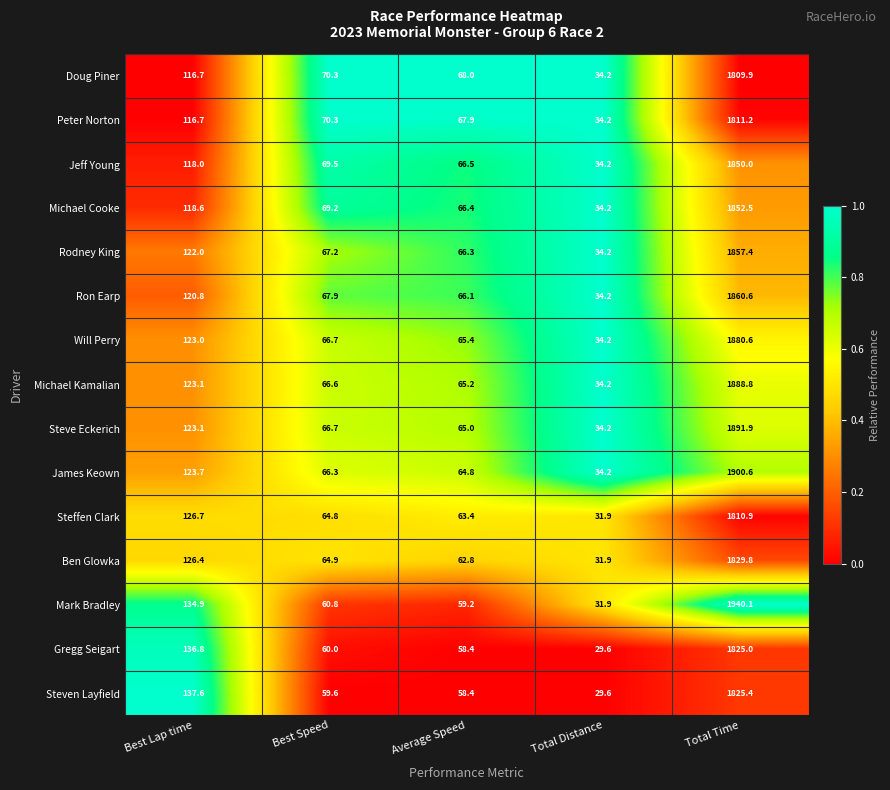

How many series are shown in this chart?

15